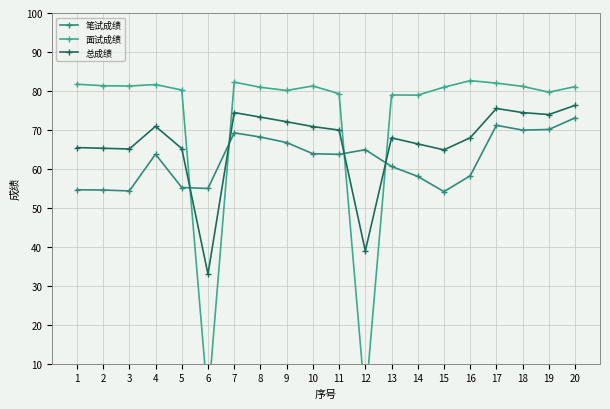

What is the difference between the second highest and minimum values in the 总成绩 series?

42.5